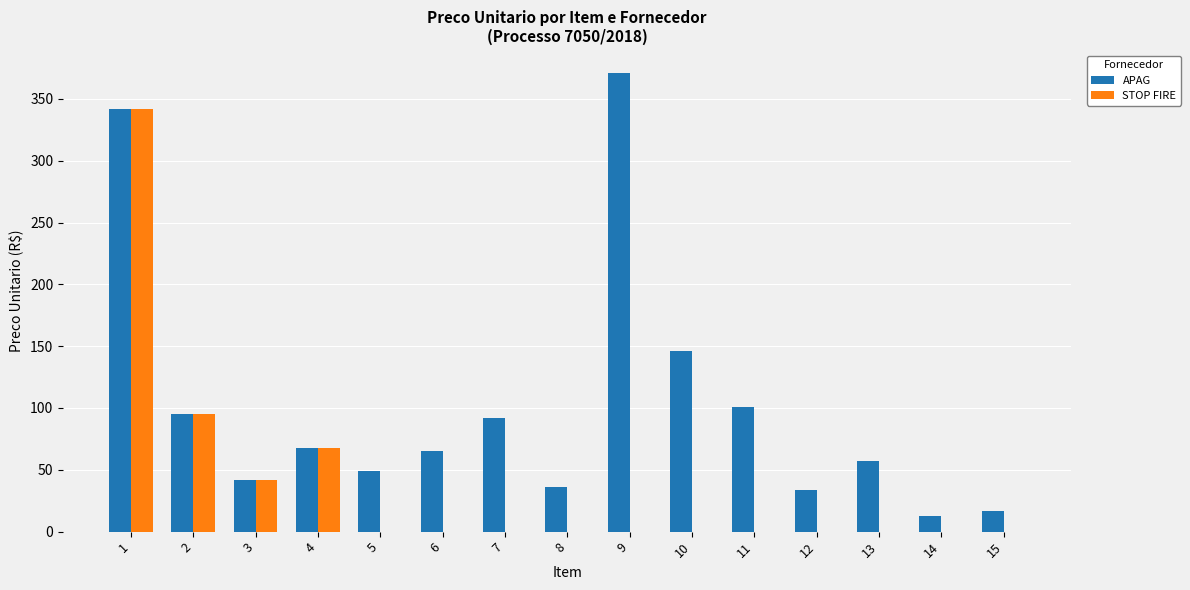

Which series has the largest range (max minus min)?

APAG